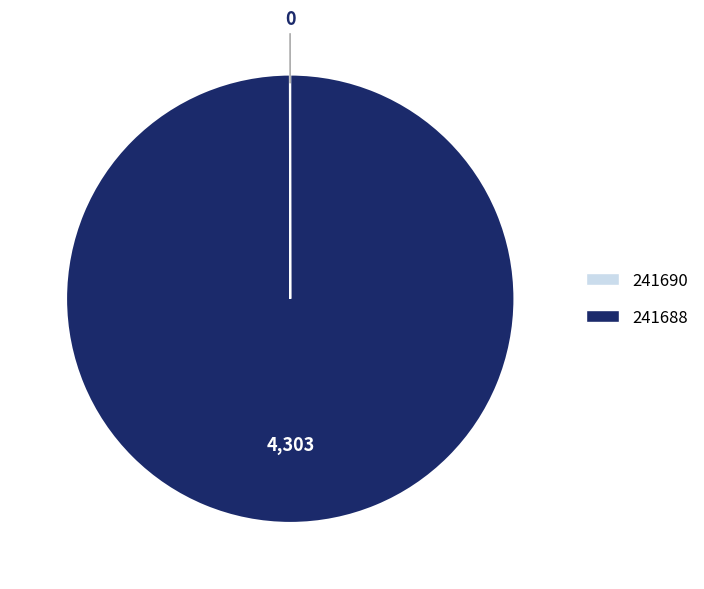

Which category has the biggest portion of the pie?

241688